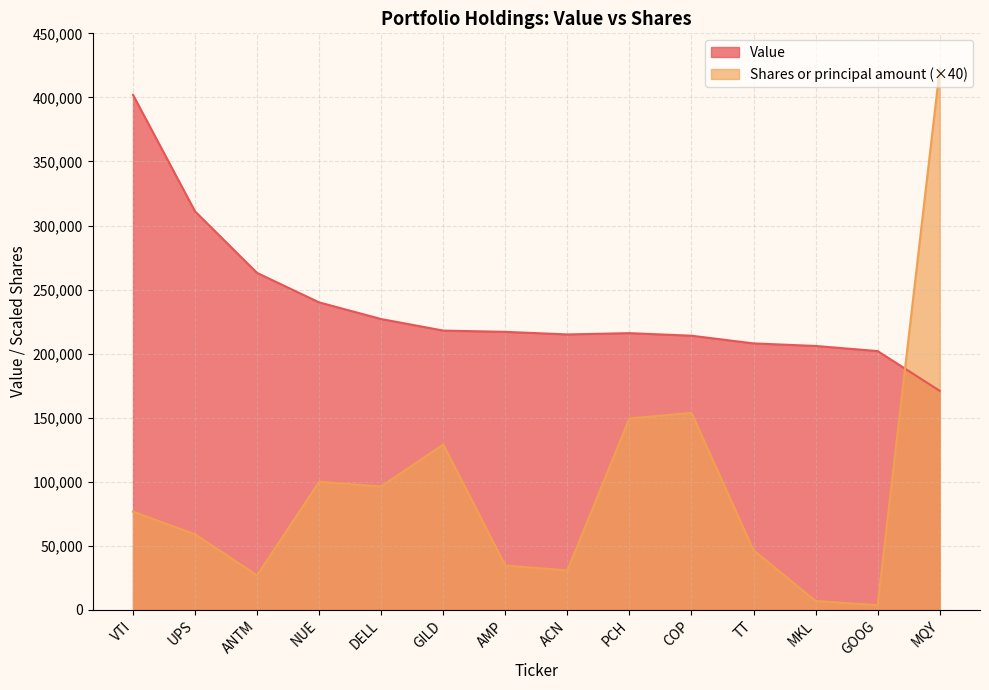

What is the average value of the Shares or principal amount series?

95406